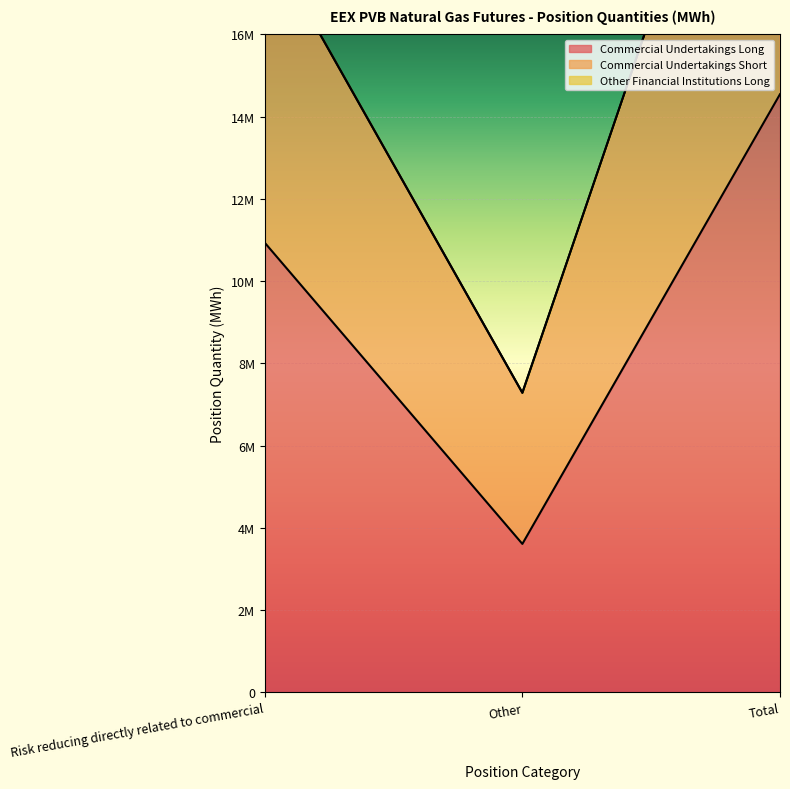

What is the sum of the Commercial Undertakings Short values at Other and Risk reducing directly related to commercial?

25677556